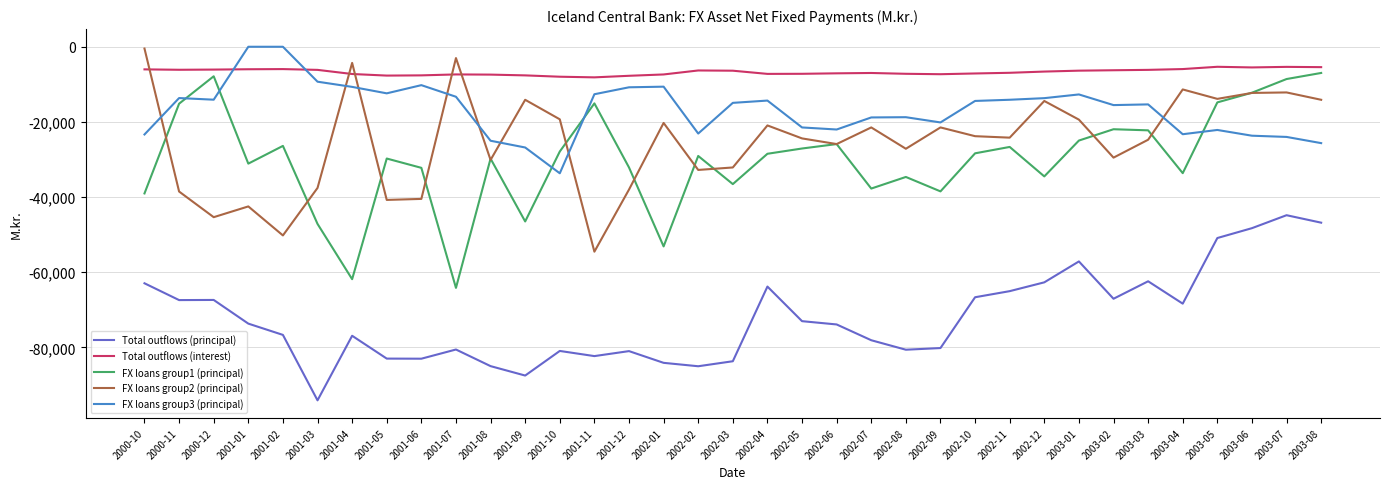

The value of FX loans group3 (principal) at 2002-09 is -20173. True or false?

True